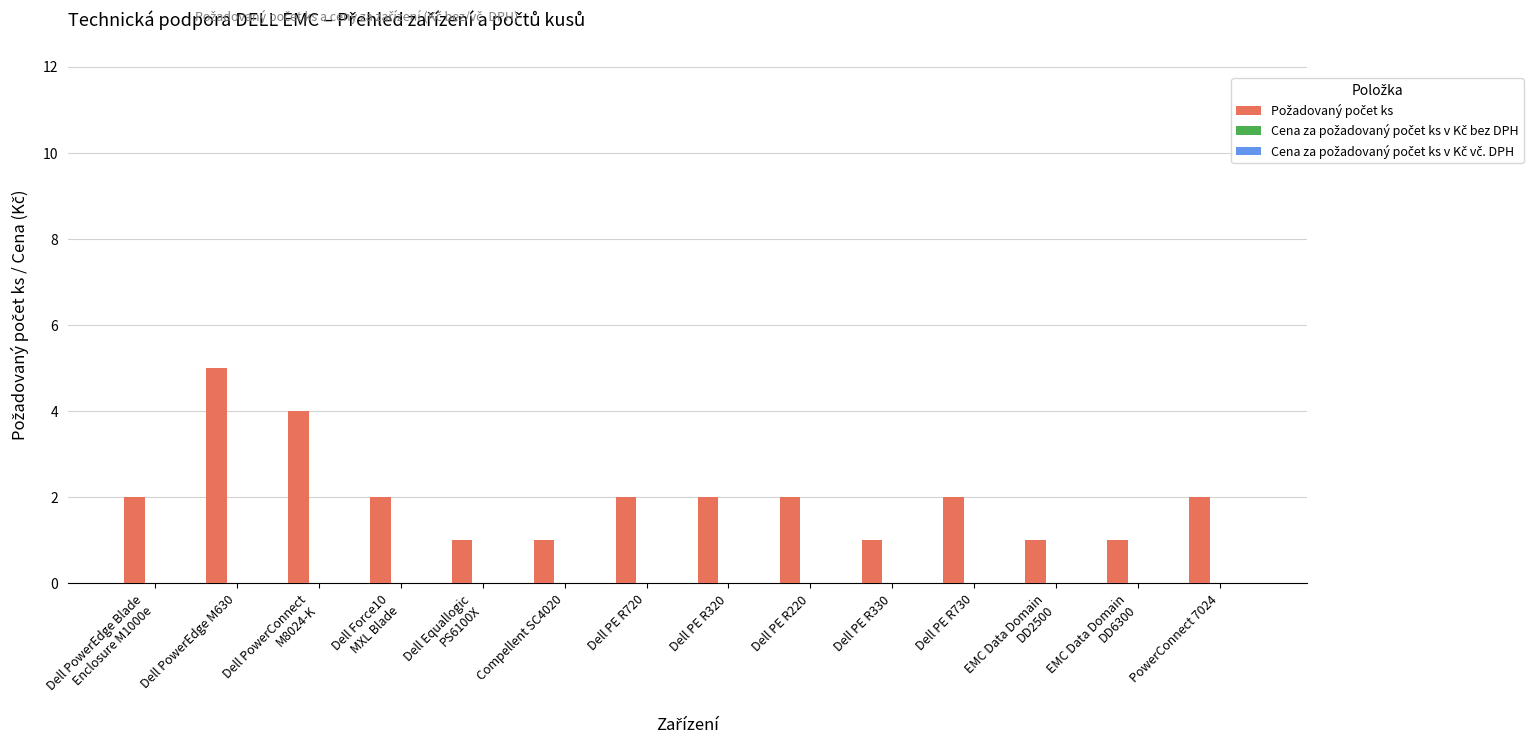

The chart shows a value of 2 at Compellent SC4020. True or false?

False